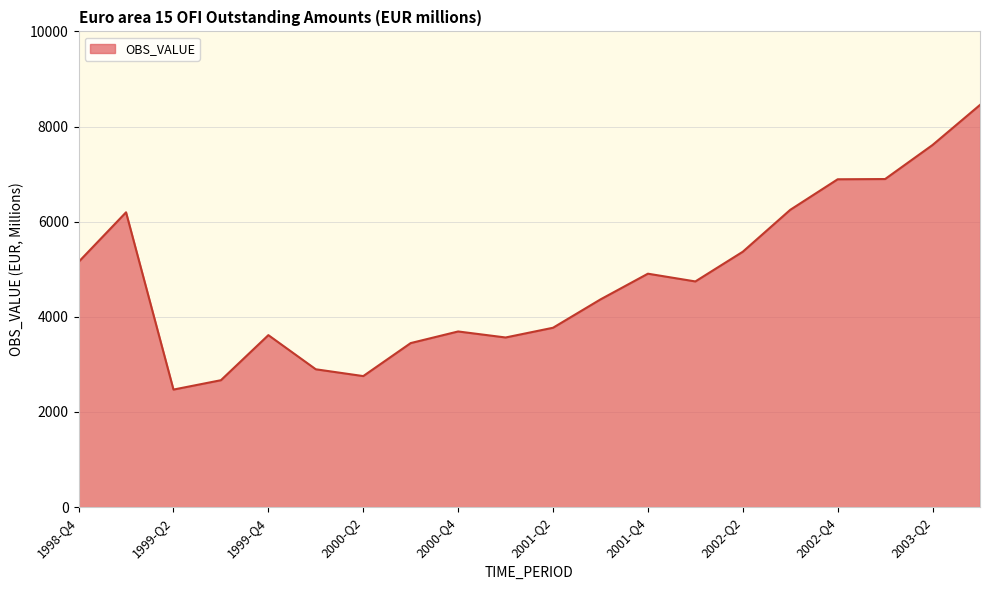

How many lines are shown in the chart?

1